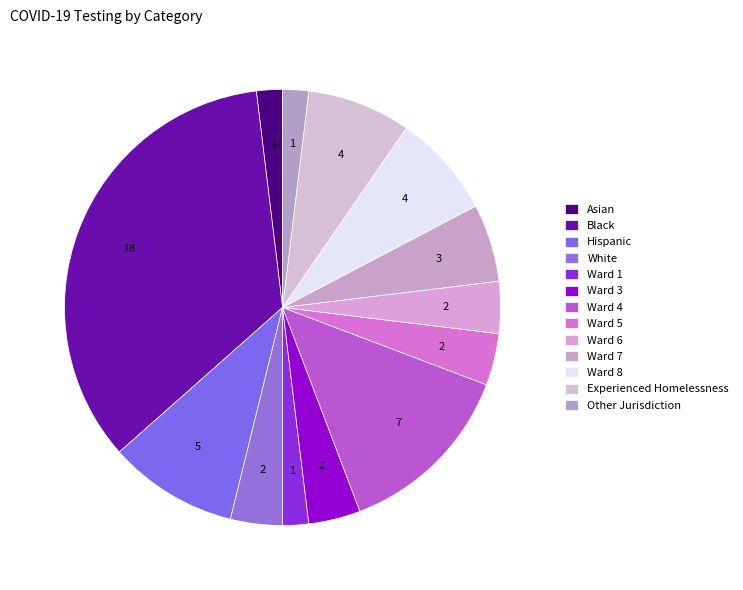

Approximately how many times larger is the value at Asian compared to Other Jurisdiction?

1.0